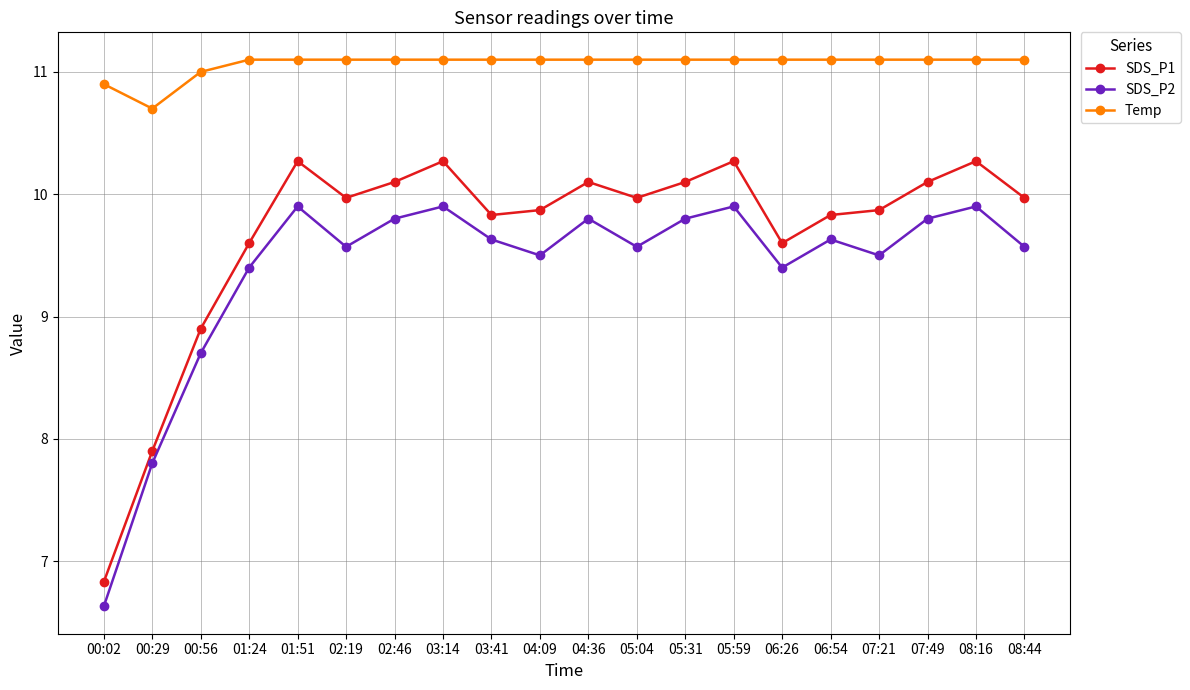

What is the value of the SDS_P1 point at the 13th from the left?

10.1